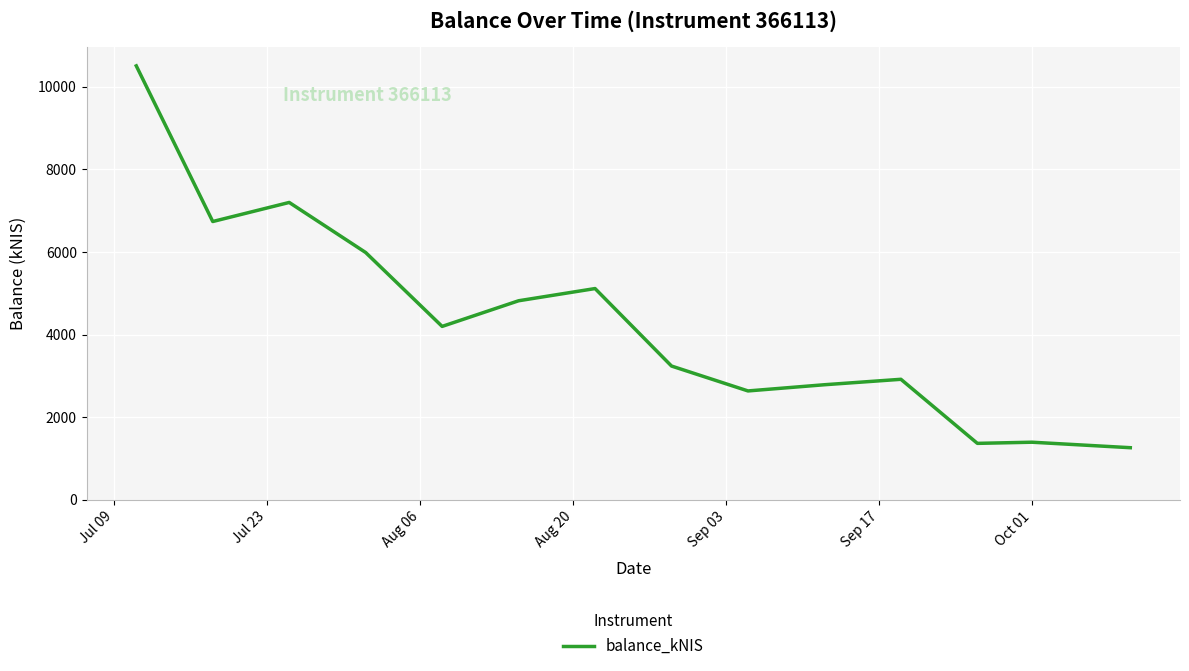

Does the chart display data point markers on the line(s)?

No